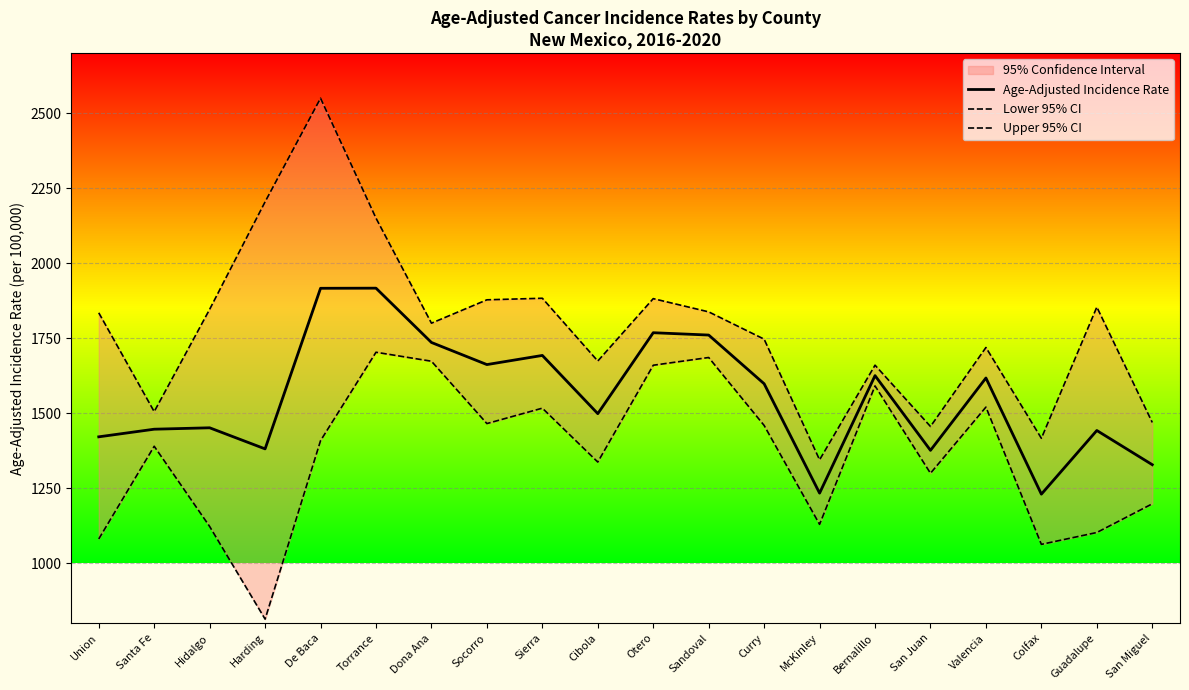

At how many categories does at least one series exceed 1900?

3